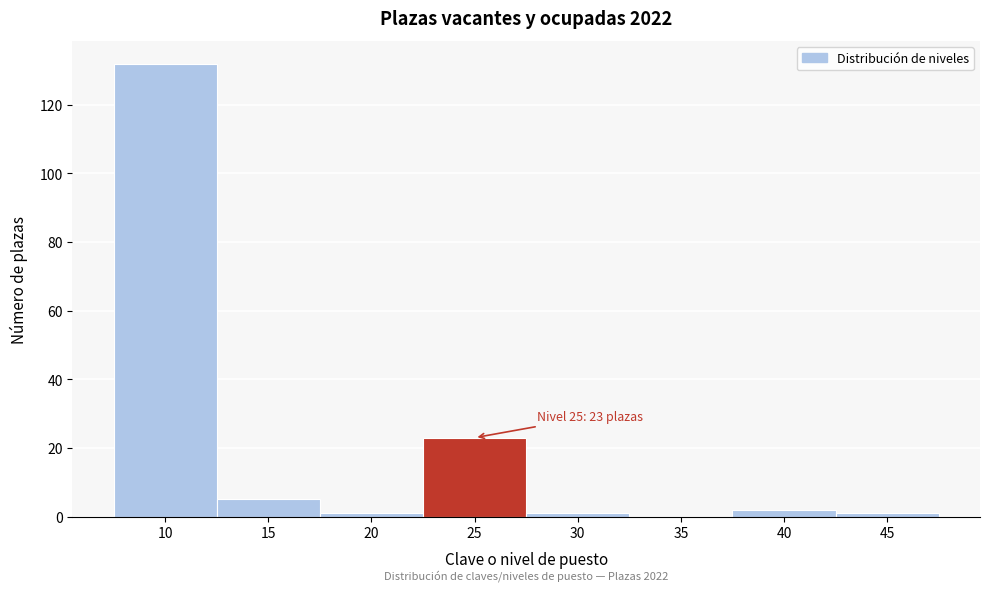

Reading left to right, list all the values displayed in this chart.

10=132	15=5	20=1	25=23	30=1	35=0	40=2	45=1